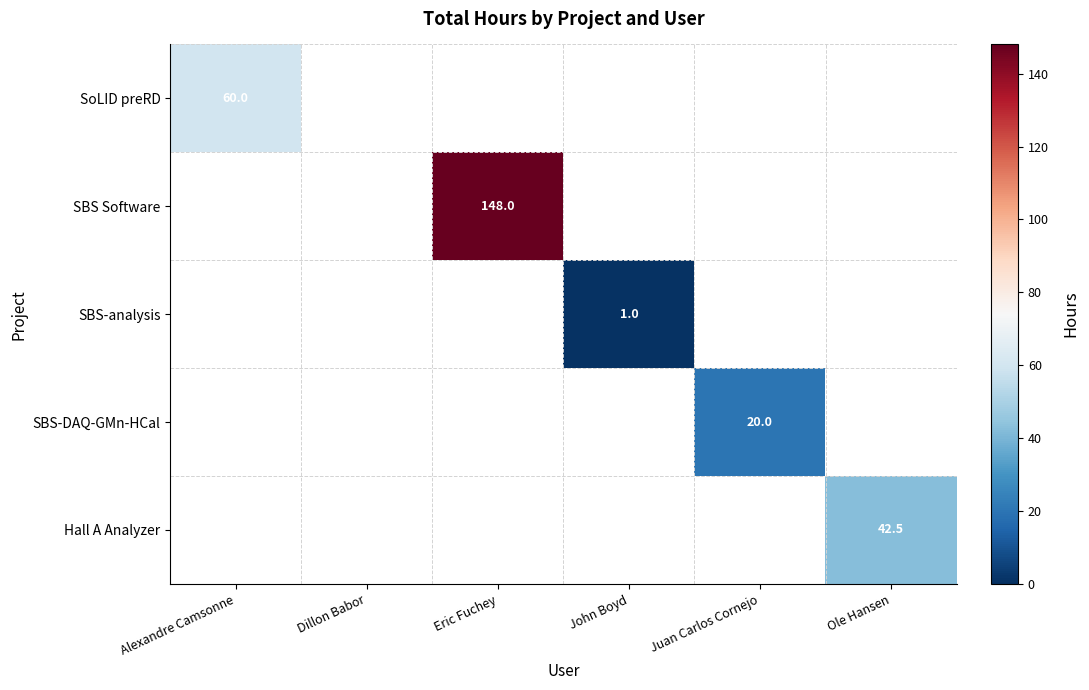

The SoLID preRD series shows 60.0 at Alexandre Camsonne. True or false?

True